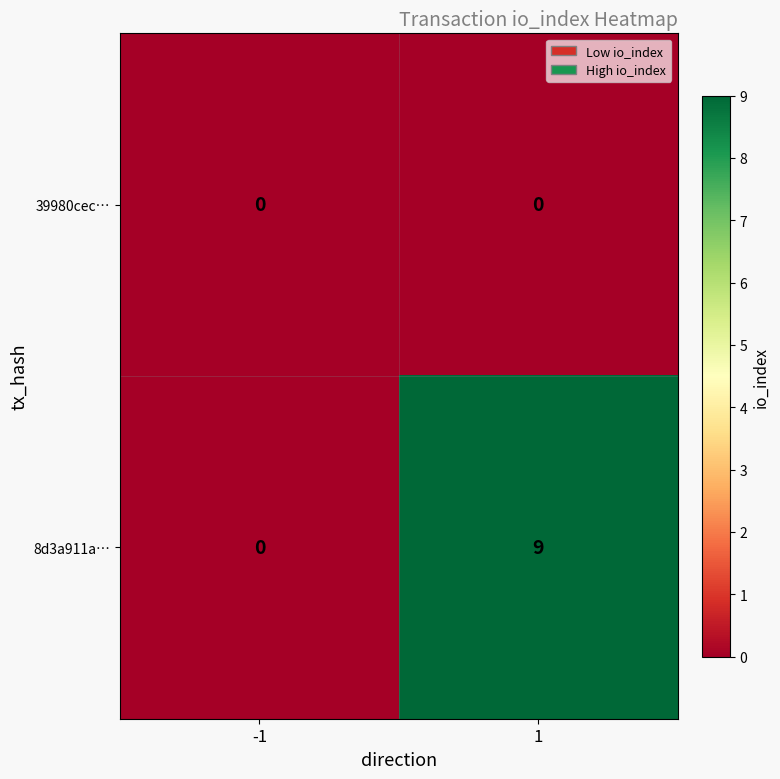

Rank the series by their average value, from lowest to highest.

39980cec…, 8d3a911a…